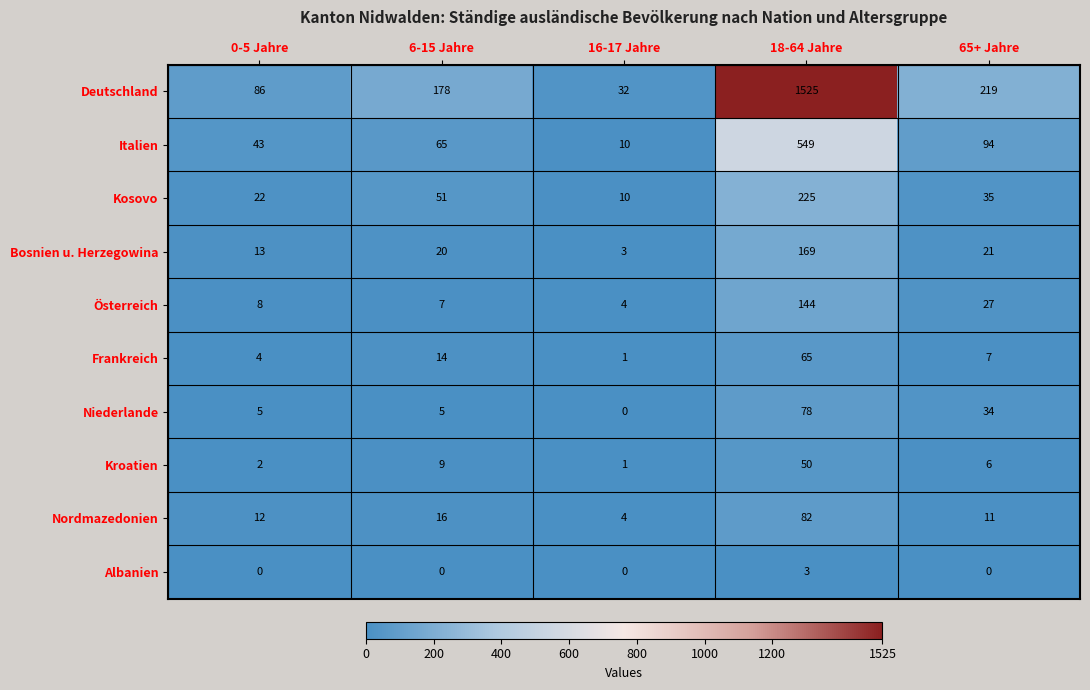

What is the sum of the Bosnien u. Herzegowina values at 0-5 Jahre and 16-17 Jahre?

16